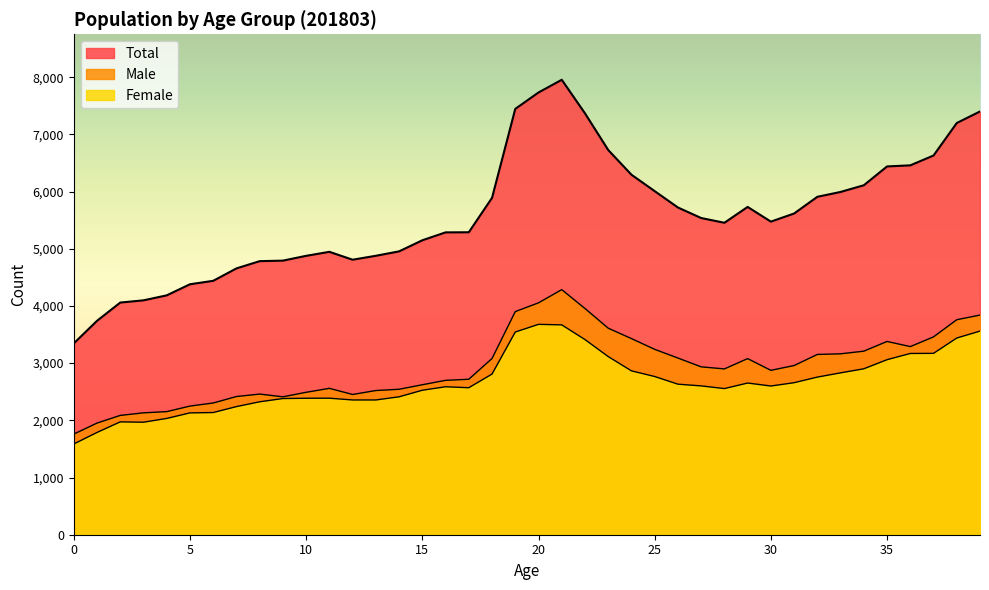

What is the value of the Total point at the 32nd from the left?

5616